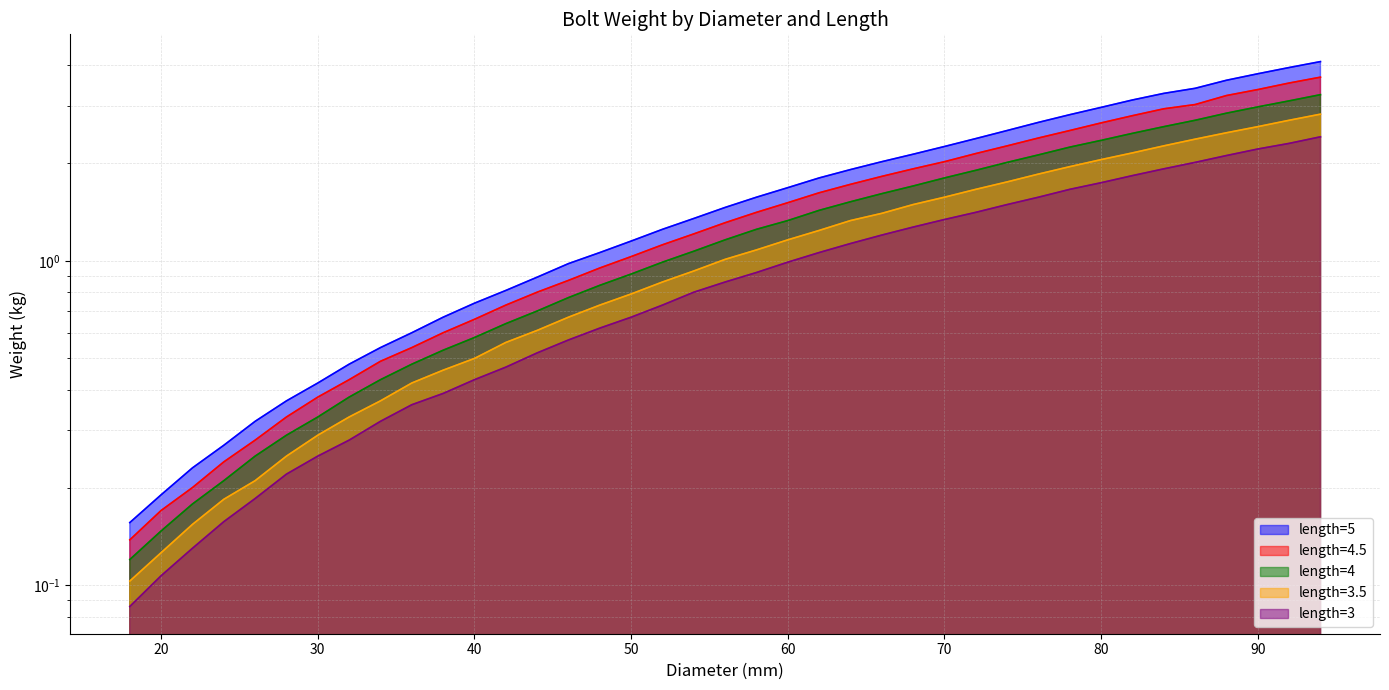

What is the difference between the length=3.5 values at 42 and 92?

2.1